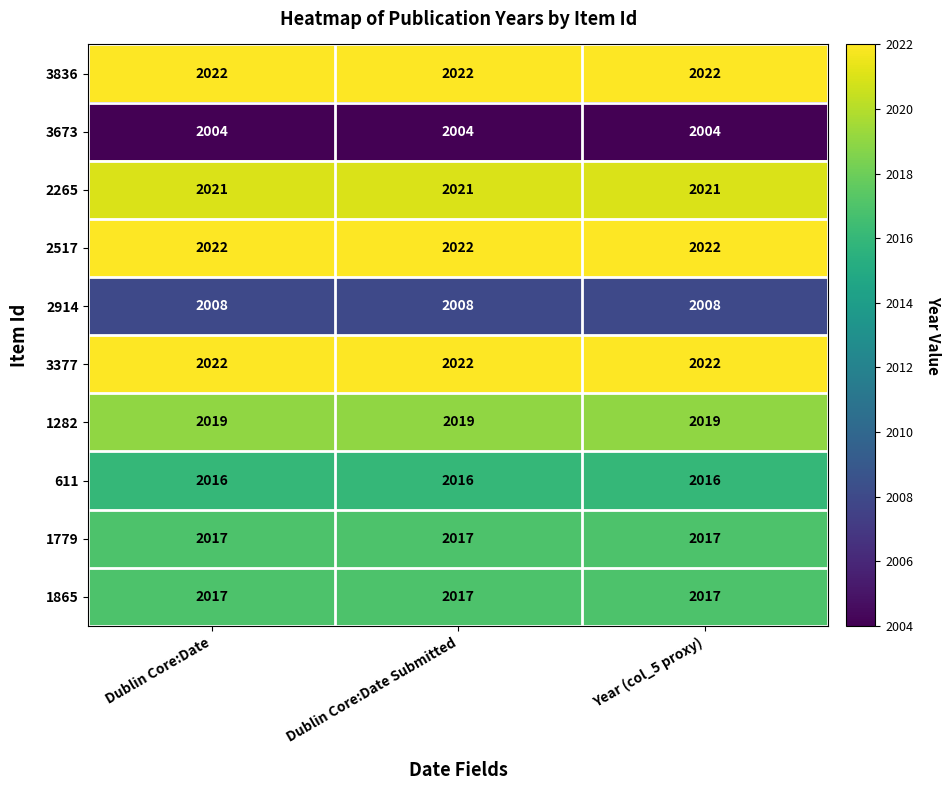

Read the 2265 value at Dublin Core:Date Submitted.

2021